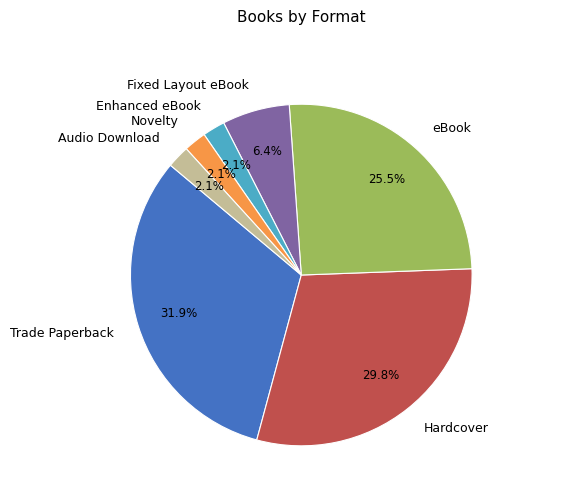

Which slice is the largest?

Trade Paperback